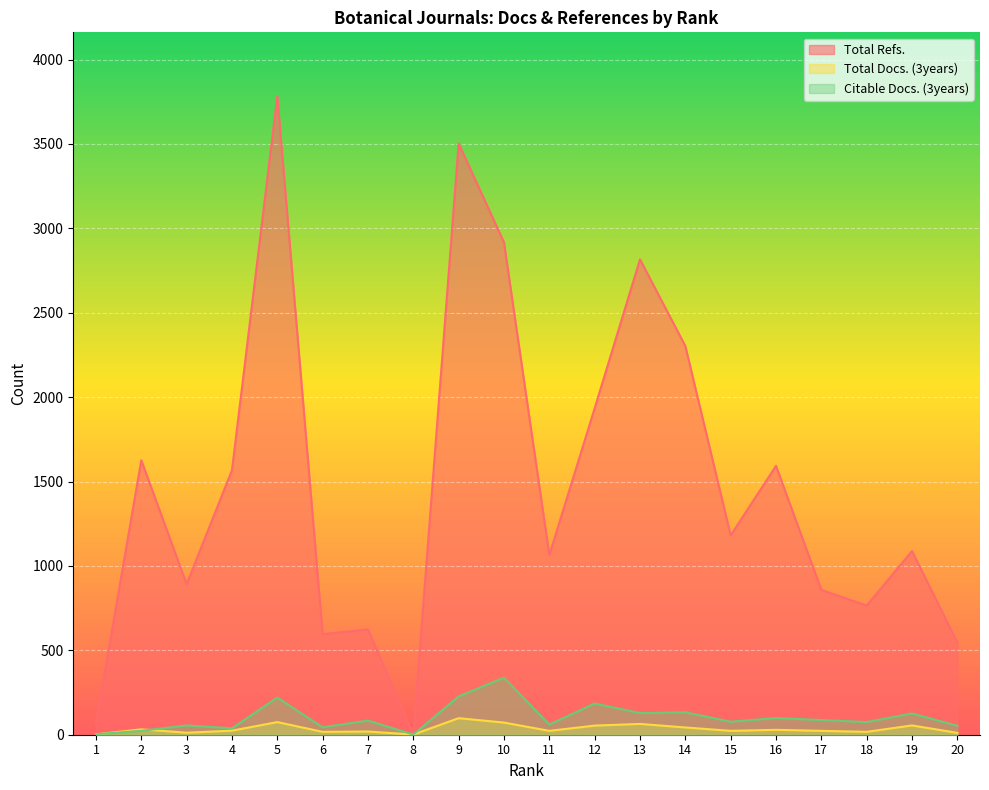

Reading right to left, what are all the values shown in this chart?

Total Refs.: 20=546	19=1088	18=765	17=858	16=1593	15=1181	14=2303	13=2816	12=1934	11=1064	10=2917	9=3503	8=0	7=624	6=596	5=3783	4=1567	3=892	2=1626	1=66
Total Docs. (3years): 20=11	19=55	18=17	17=23	16=29	15=23	14=43	13=64	12=54	11=23	10=72	9=98	8=1	7=19	6=17	5=75	4=24	3=12	2=32	1=2
Citable Docs. (3years): 20=53	19=126	18=75	17=87	16=99	15=77	14=133	13=128	12=185	11=60	10=338	9=227	8=1	7=84	6=44	5=220	4=38	3=55	2=23	1=3